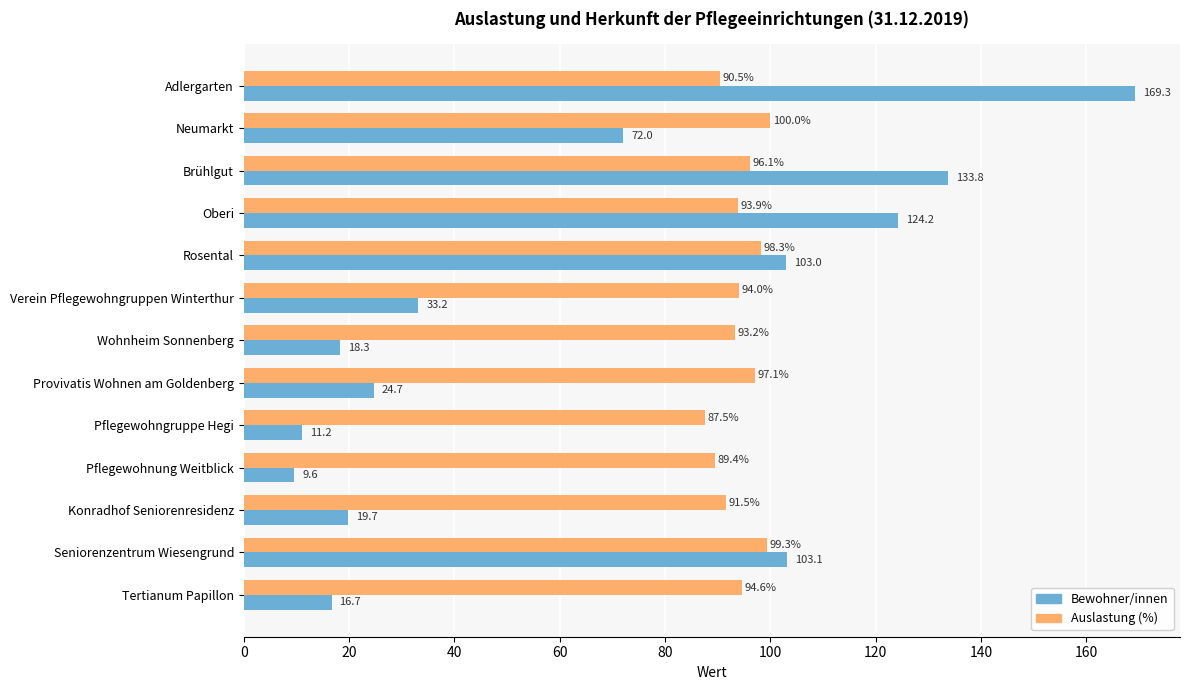

List the series in order of their peak value, lowest first.

Auslastung (%), Bewohner/innen